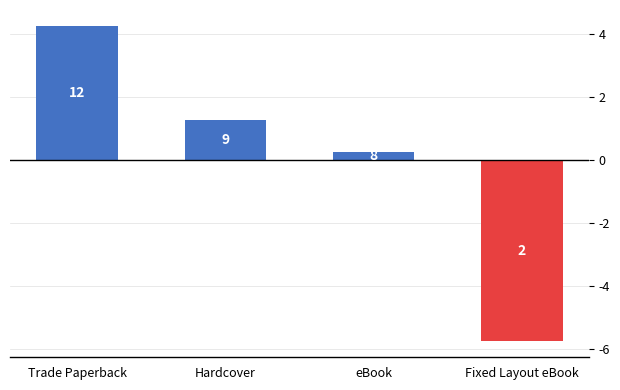

How many bars are there in total?

4